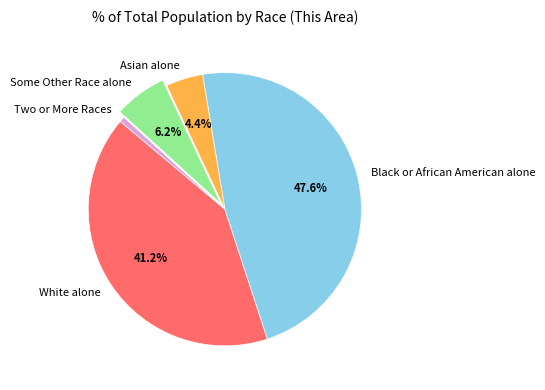

To the nearest percent, what is the difference between the Some Other Race alone and Asian alone slice percentages?

2%